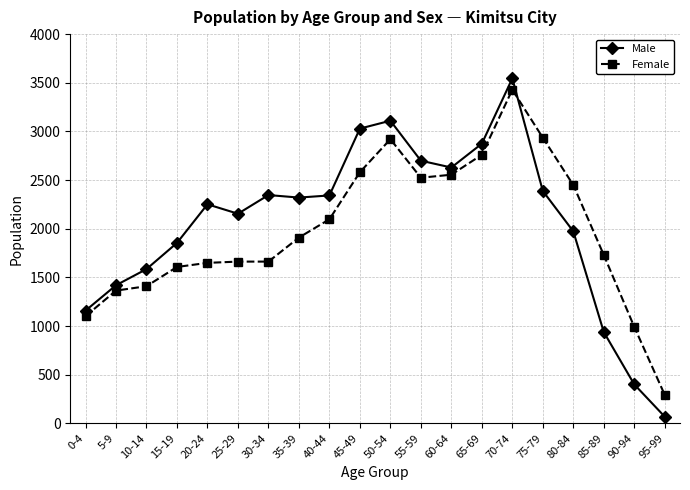

The value of Male at 40-44 is 3442. True or false?

False